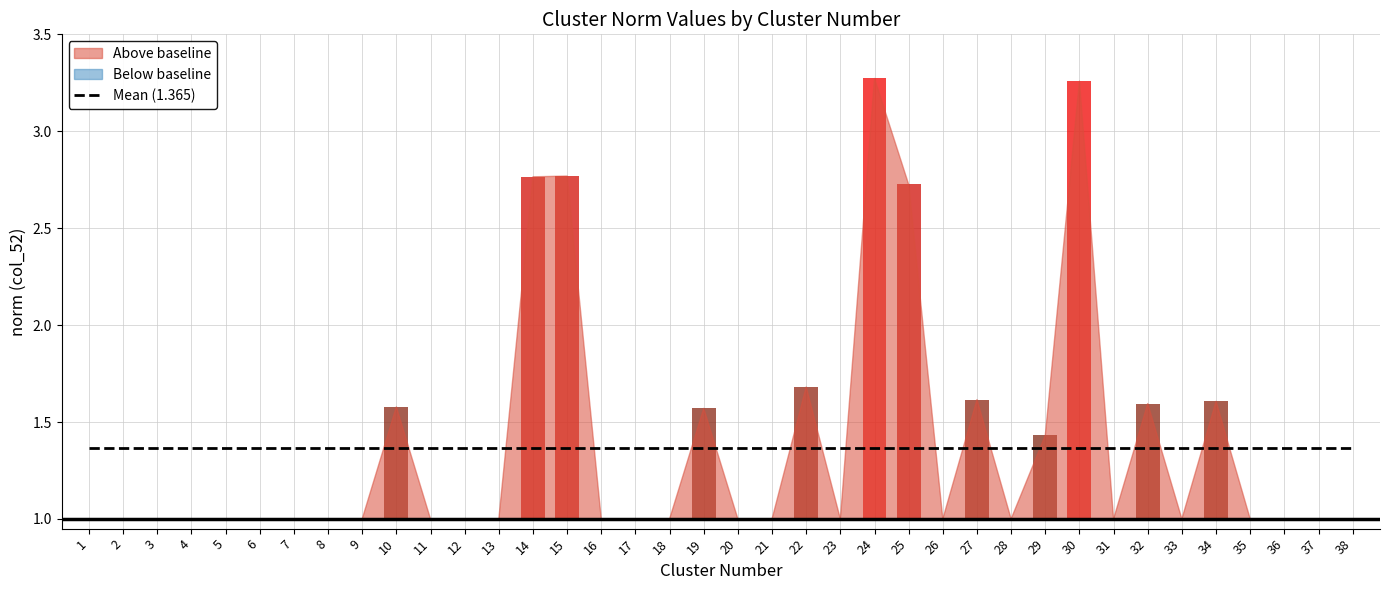

Which category has the highest value across all series?

24